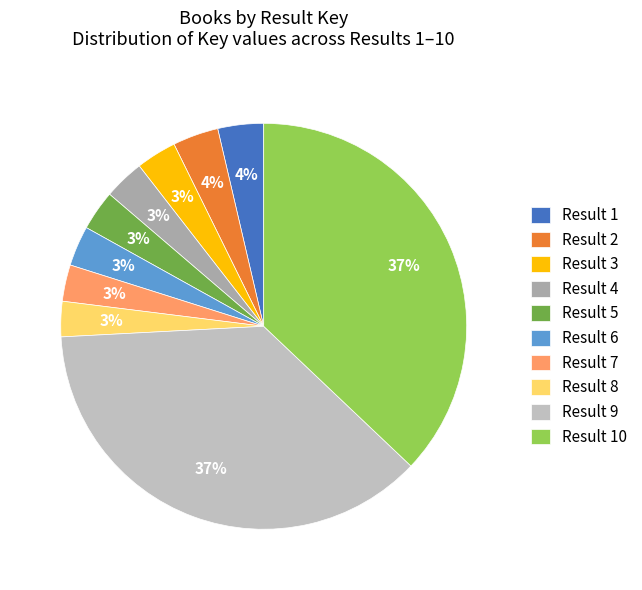

What is the smallest slice in the pie chart?

Result 8